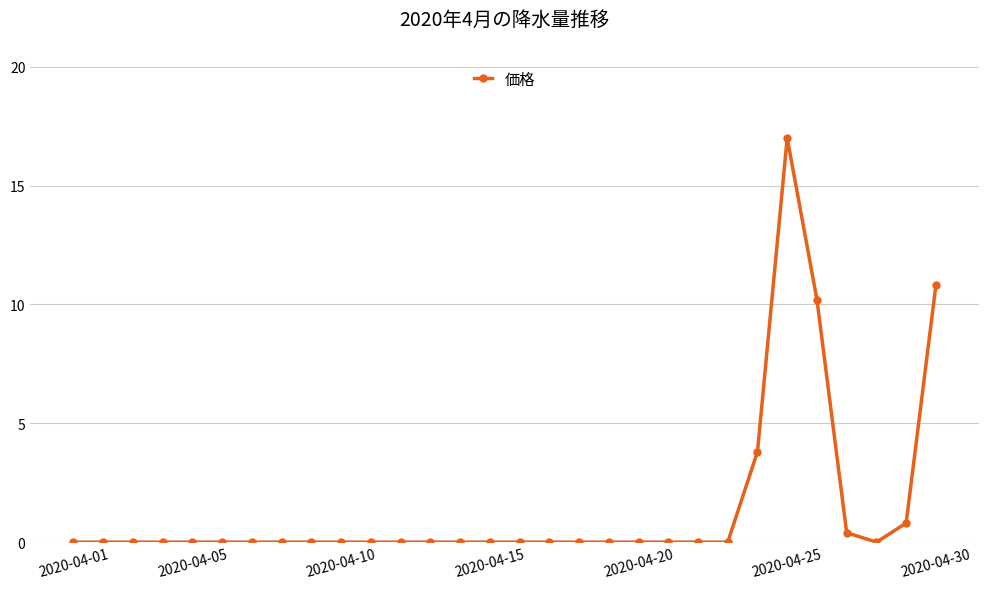

Reading left to right, extract all data points from this chart.

0.0	0.0	0.0	0.0	0.0	0.0	0.0	0.0	0.0	0.0	0.0	0.0	0.0	0.0	0.0	0.0	0.0	0.0	0.0	0.0	0.0	0.0	0.0	3.8	17.0	10.2	0.4	0.0	0.8	10.8